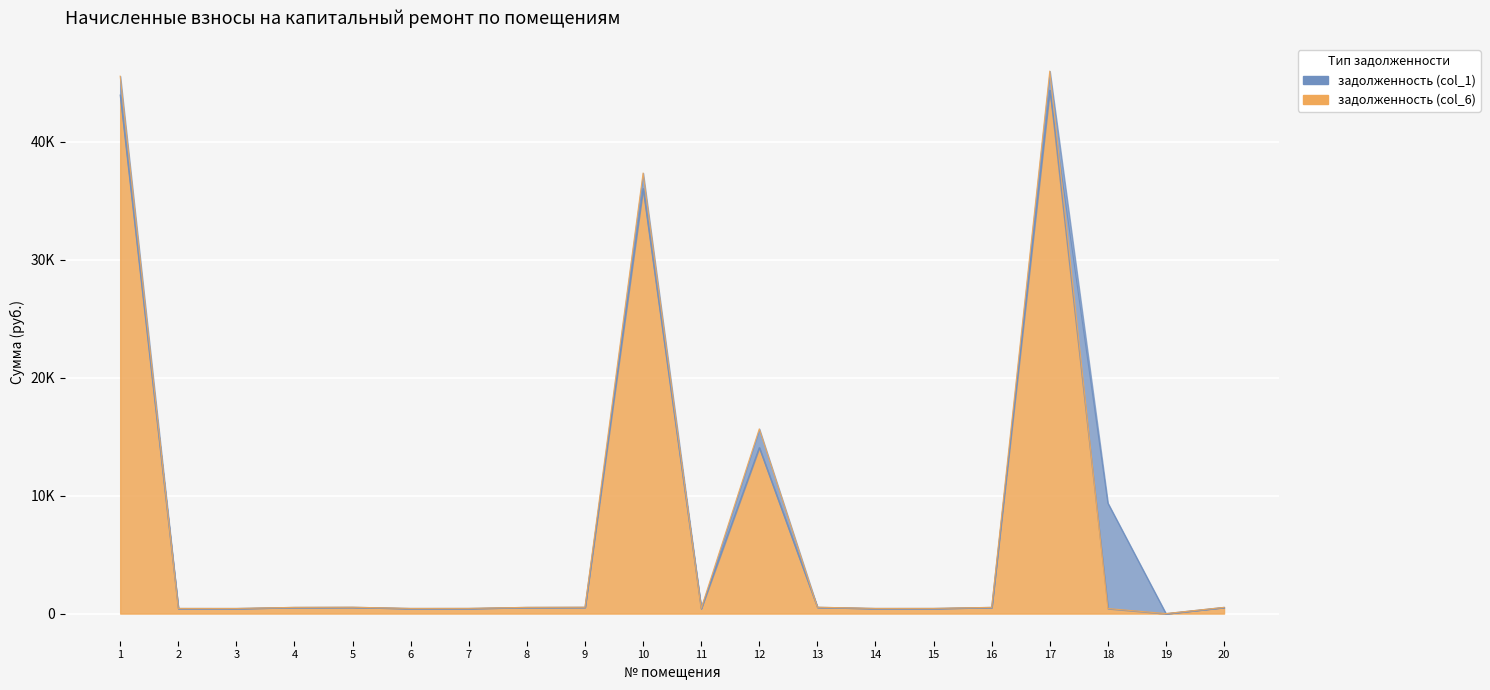

True or false: задолженность (col_1) has more than 0 points higher than both neighbors.

True